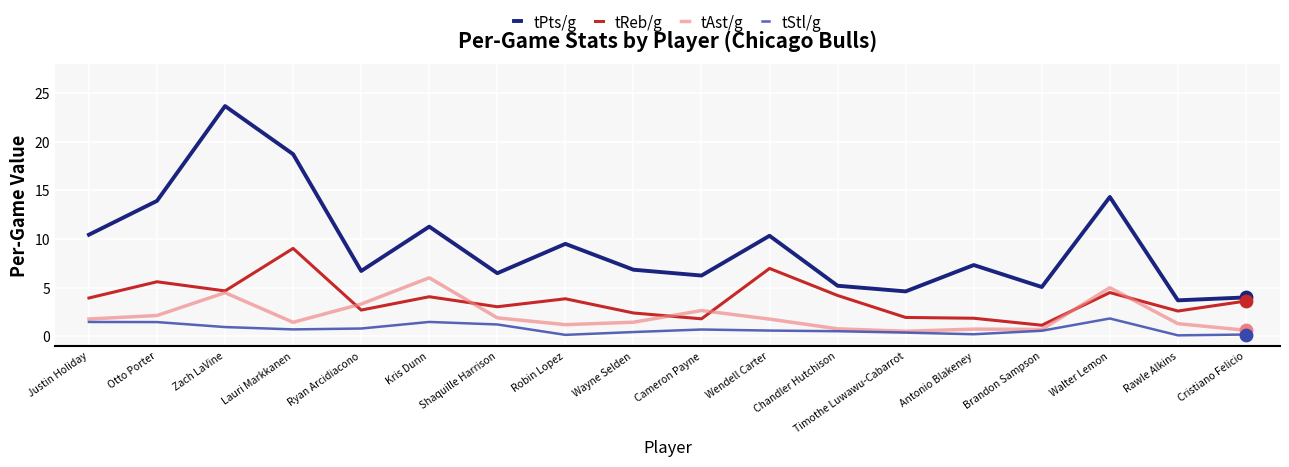

Is the value of tAst/g at Brandon Sampson greater than the value of tReb/g at Robin Lopez?

No